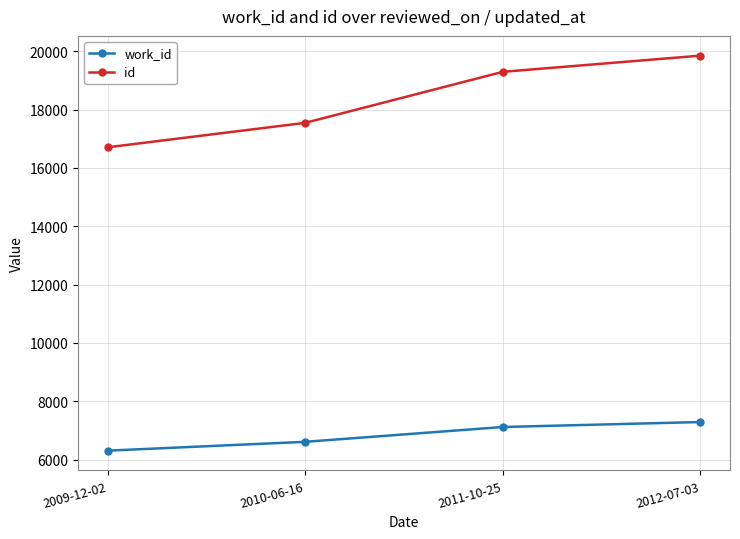

At which category is the sum across all series the highest?

2012-07-03